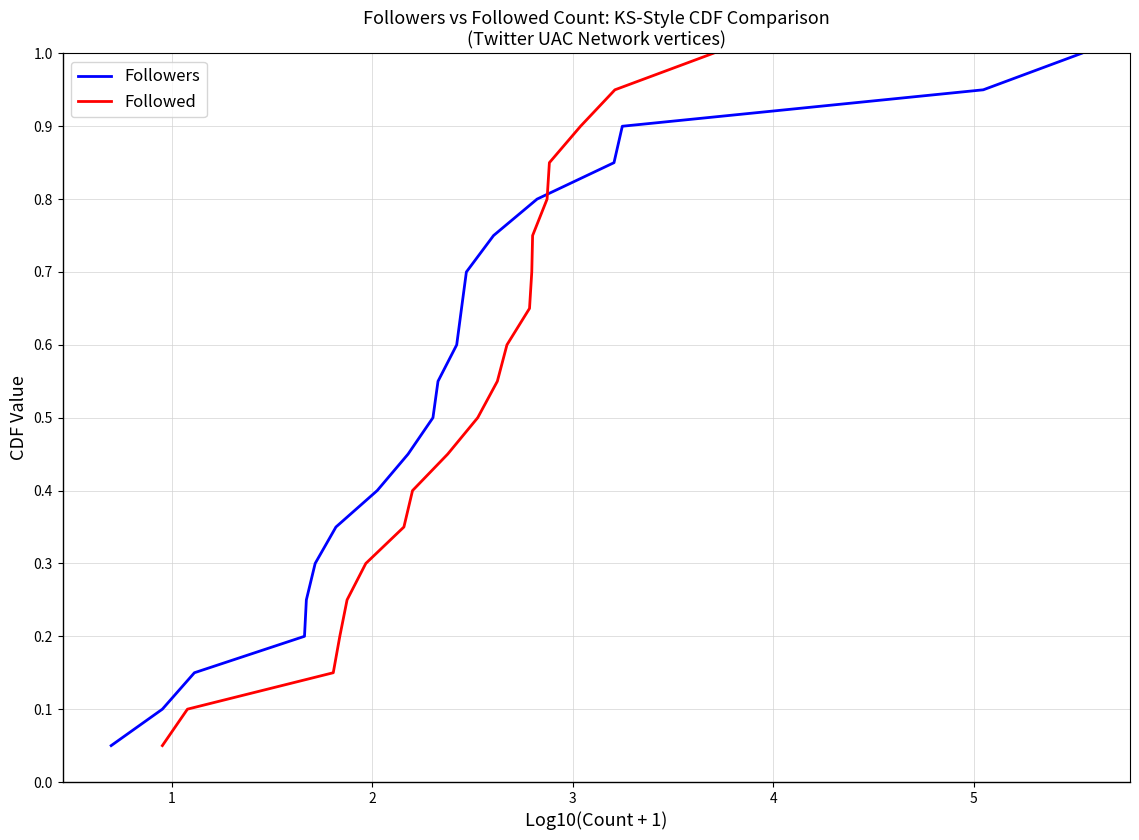

Reading left to right, transcribe all the data shown in this chart.

Followers: 0.1	0.1	0.1	0.2	0.2	0.3	0.3	0.4	0.5	0.5	0.6	0.6	0.7	0.7	0.8	0.8	0.8	0.9	0.9	1.0
Followed: 0.1	0.1	0.1	0.2	0.2	0.3	0.3	0.4	0.5	0.5	0.6	0.6	0.7	0.7	0.8	0.8	0.8	0.9	0.9	1.0